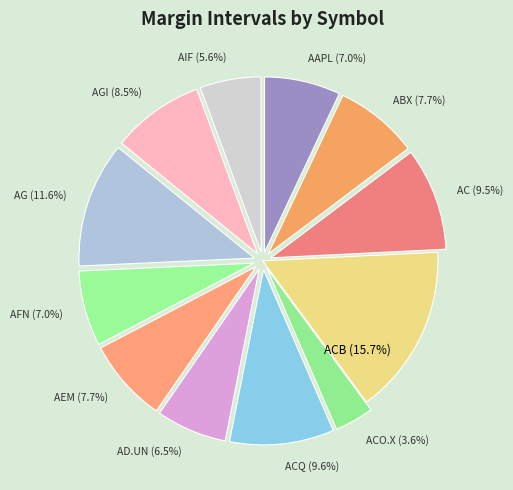

Is it true that AAPL is 7% of the pie?

True